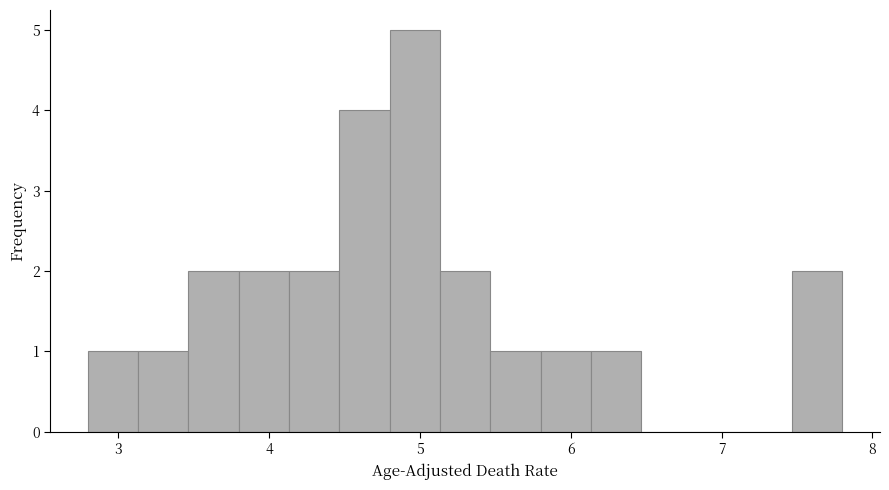

Read against the x-axis, roughly where is the centre of the tallest bar?

5.0